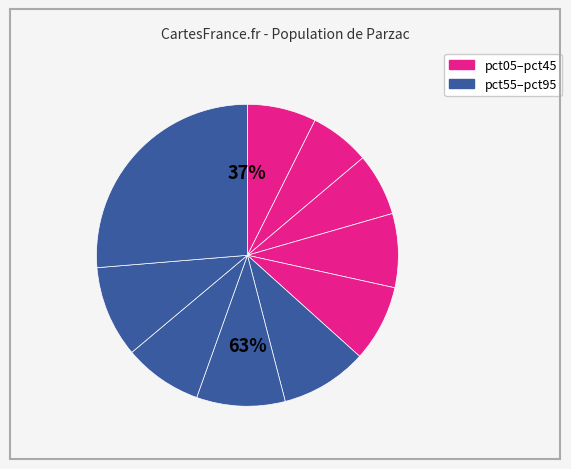

Rank the categories by value from lowest to highest.

pct15, pct25, pct05, pct35, pct45, pct75, pct55, pct65, pct85, pct95